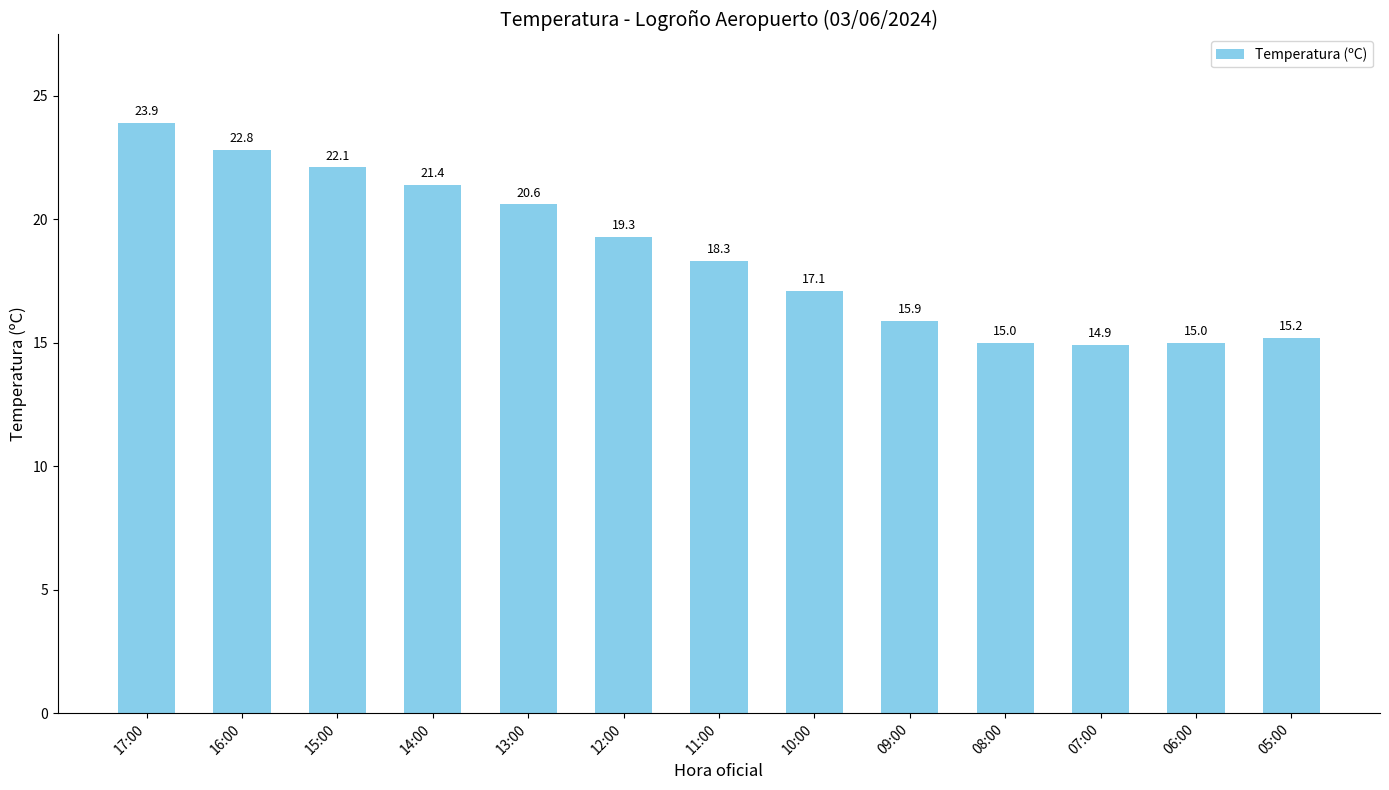

What is the difference between the second highest and minimum values?

7.9